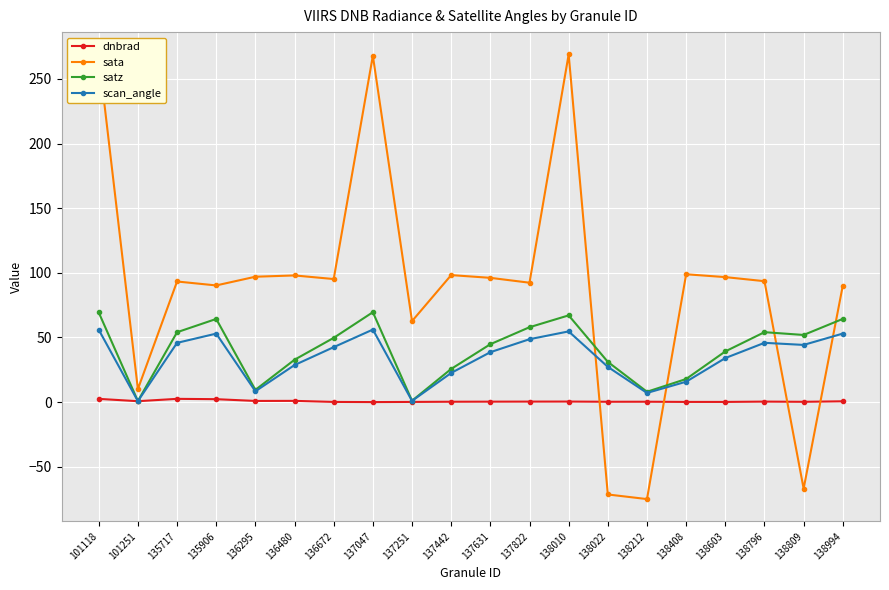

What is the minimum value for sata?

-75.0